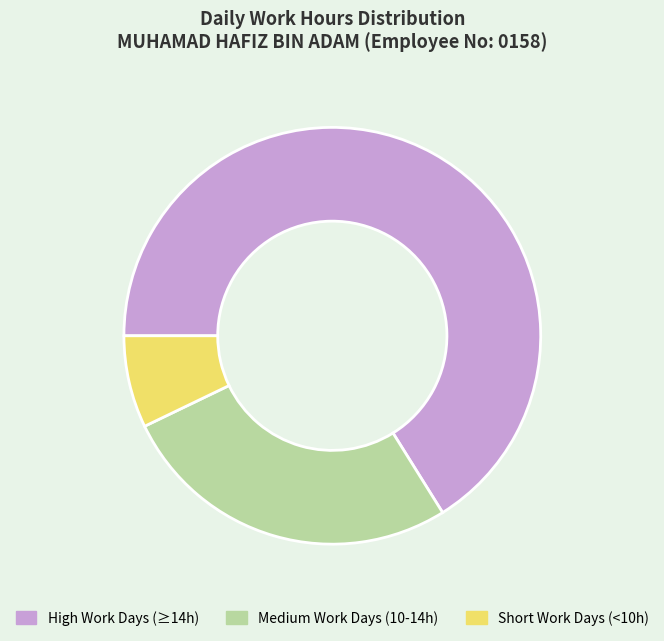

Rank the categories by value from lowest to highest.

Short Work Days (<10h), Medium Work Days (10-14h), High Work Days (≥14h)